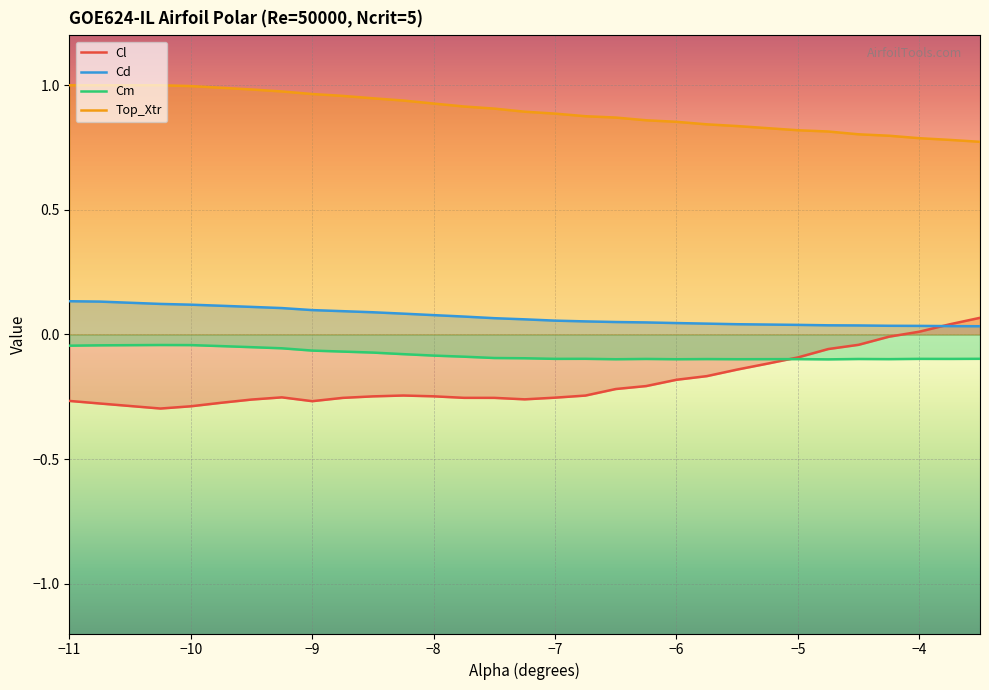

Which series has the largest total across all categories?

Top_Xtr